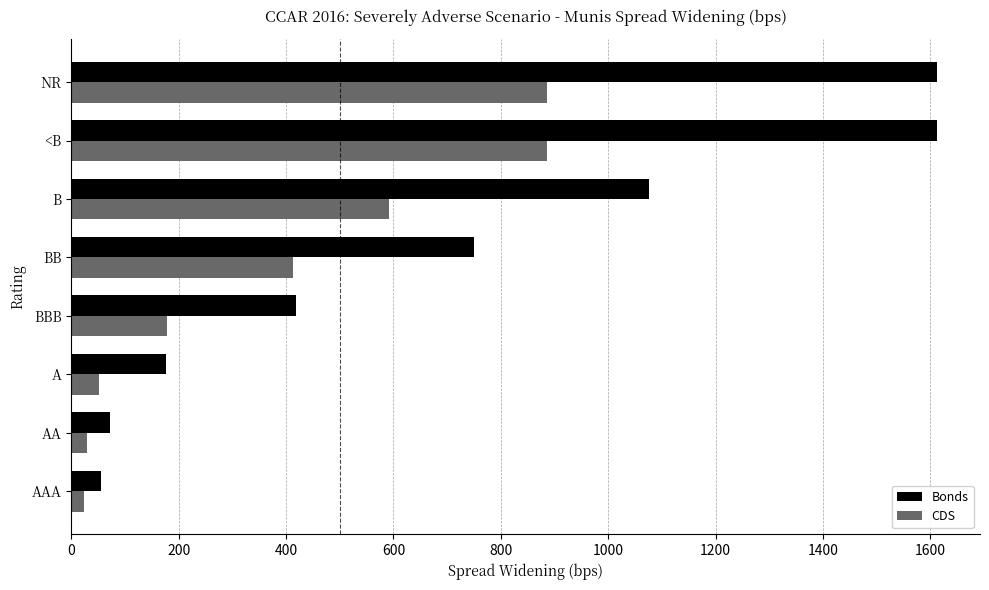

What is the spread (max minus min) of values at <B?

725.5